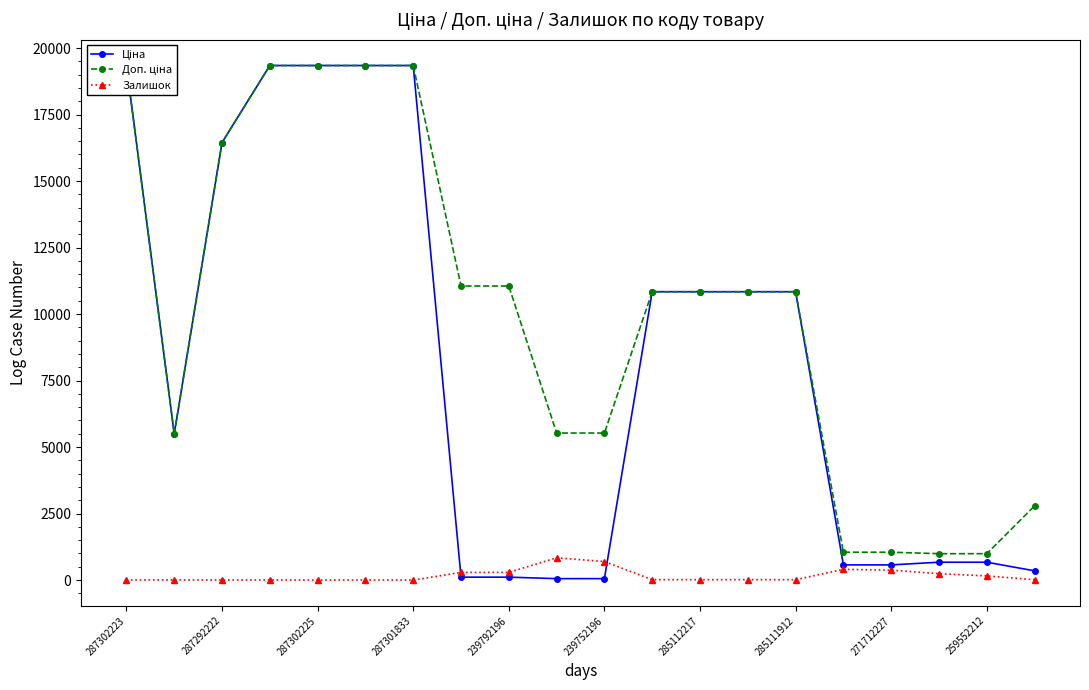

True or false: Залишок has more than 1 points higher than both neighbors.

True